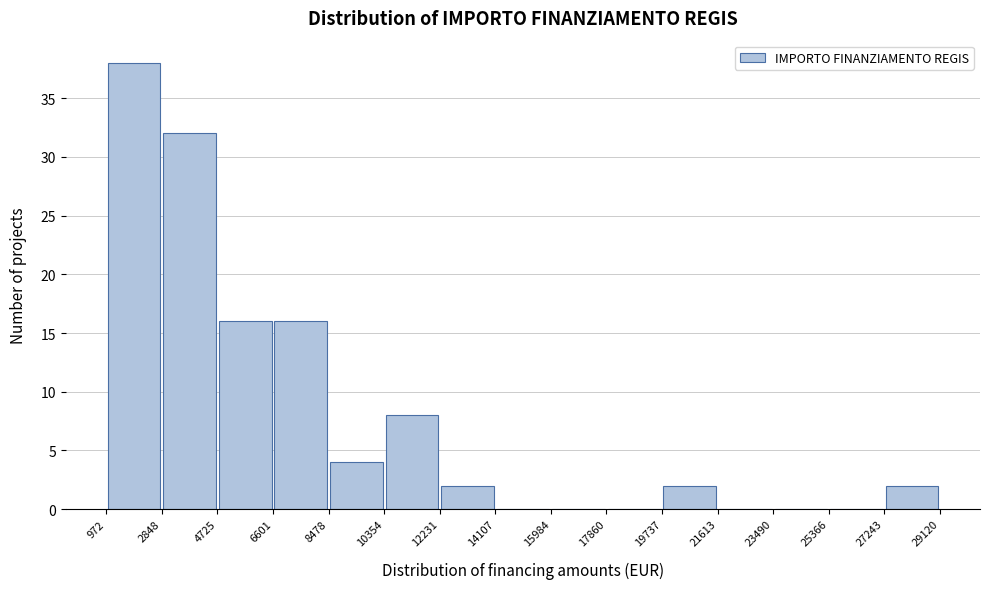

Reading left to right, list every bar in this chart as the range it spans on the x-axis followed by its height. The values are not printed on the chart, so give them approximately, as read against the axis.

972 to 2848: 38
2848 to 4725: 32
4725 to 6601: 16
6601 to 8478: 16
8478 to 10354: 4
10354 to 12231: 8
12231 to 14107: 2
14107 to 15984: 0
15984 to 17860: 0
17860 to 19737: 0
19737 to 21613: 2
21613 to 23490: 0
23490 to 25366: 0
25366 to 27243: 0
27243 to 29120: 2